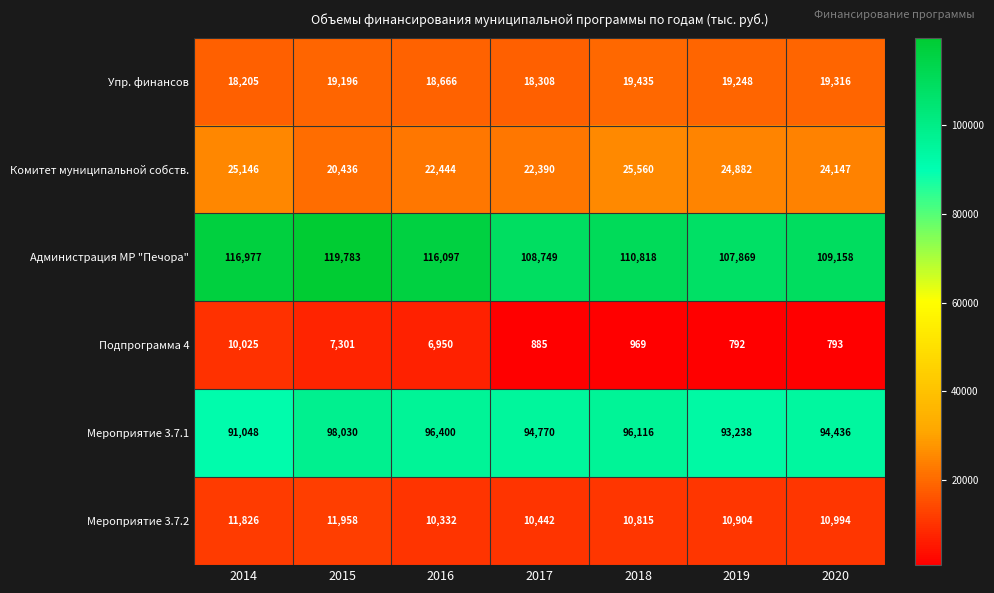

Between 2014 and 2017, which series saw the biggest shift?

Подпрограмма 4